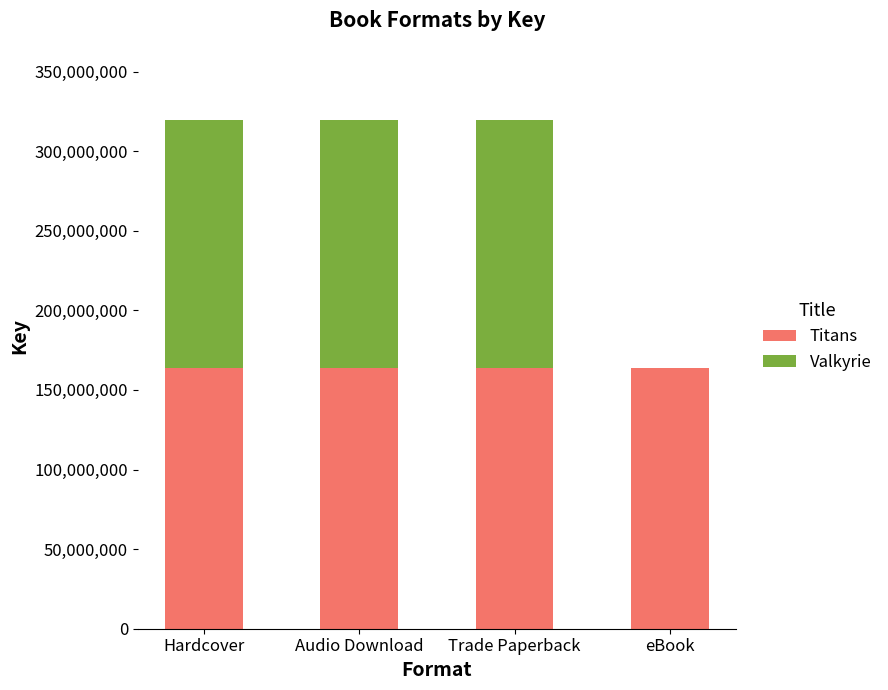

What is the maximum value for Titans?

163576174